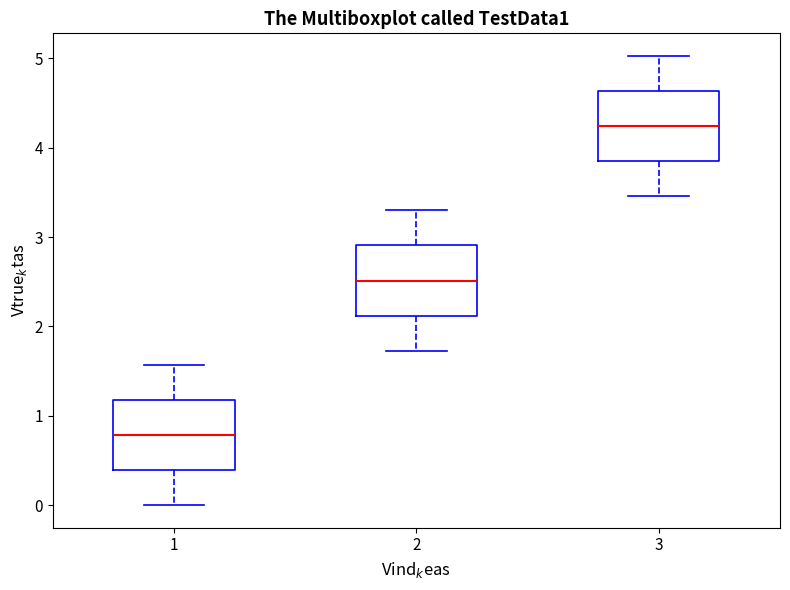

Reading left to right, transcribe this box plot: for each box, give where its median line is, the range the box spans, and where its two whiskers end, as read against the y-axis. The values are not printed on the chart, so give them approximately, as read against the axis.

1: median 0.8, box 0.4 to 1.2, whiskers 0.0 to 1.6
2: median 2.5, box 2.1 to 2.9, whiskers 1.7 to 3.3
3: median 4.2, box 3.8 to 4.6, whiskers 3.5 to 5.0